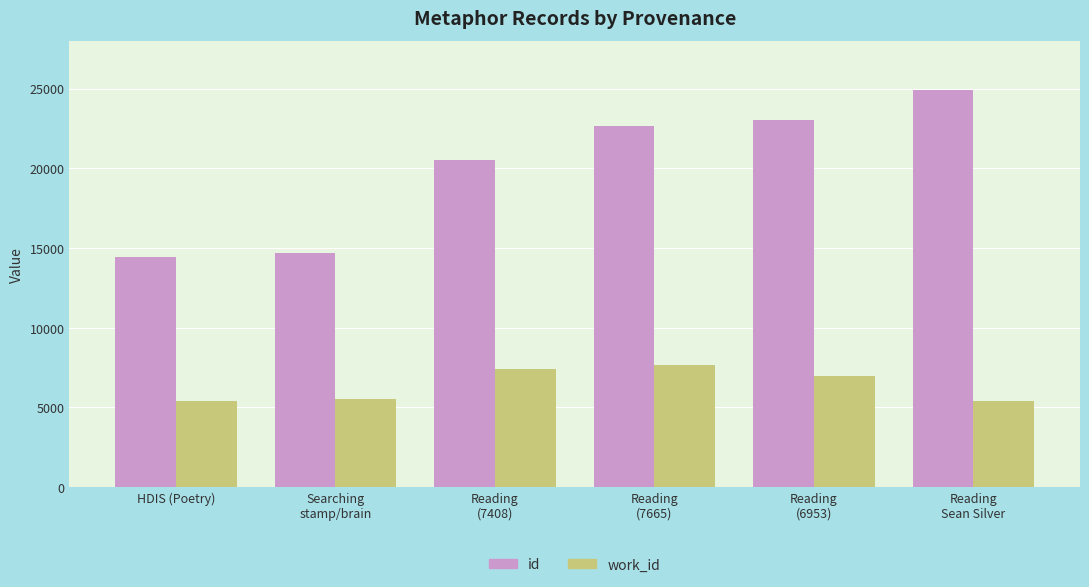

Which series has the largest range (max minus min)?

id